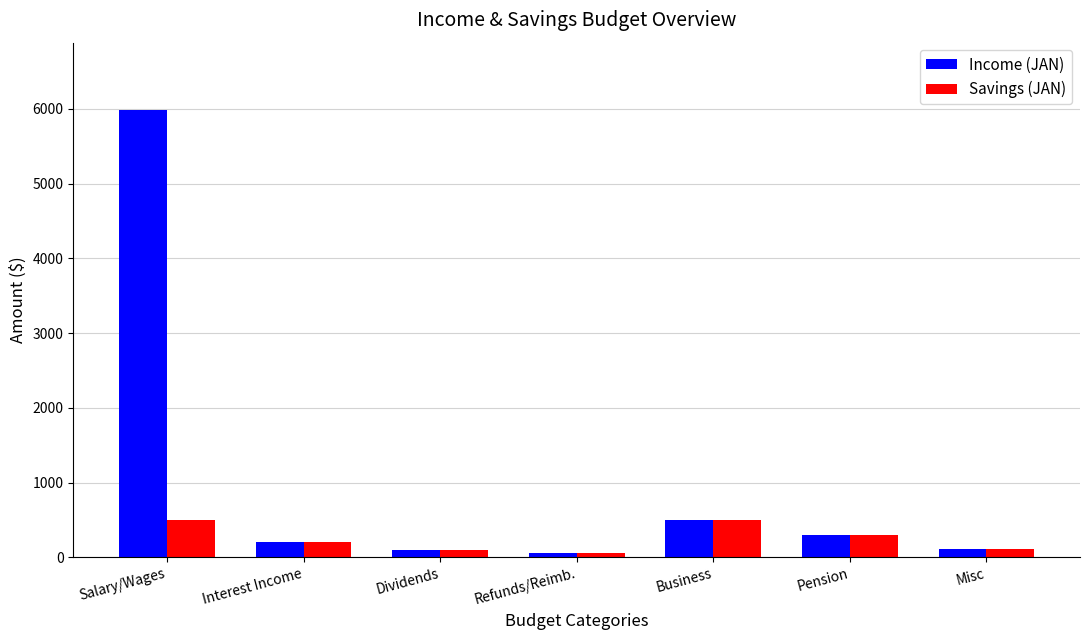

What is the maximum value shown in the chart?

5987